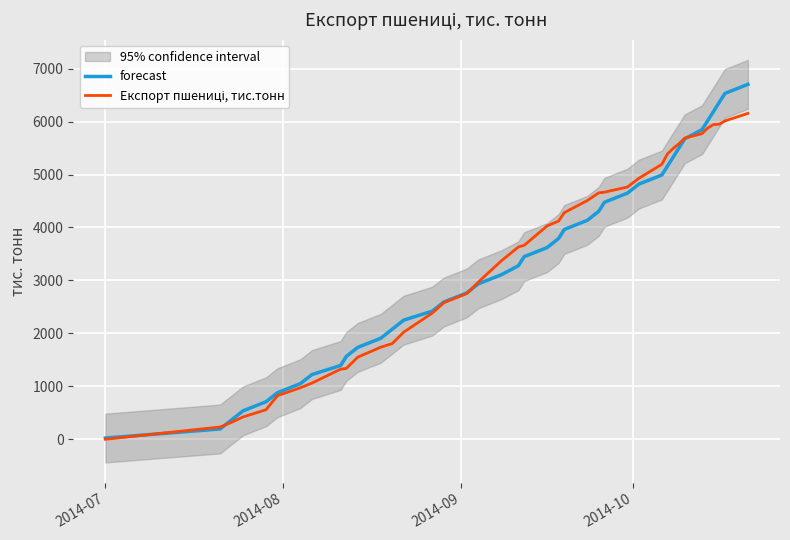

Does the chart display data point markers on the line(s)?

No